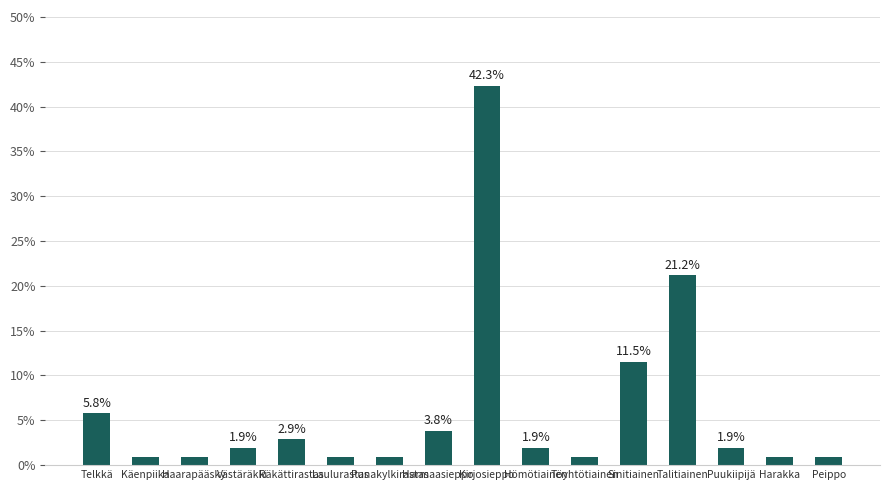

What is the maximum value shown in the chart?

42.3